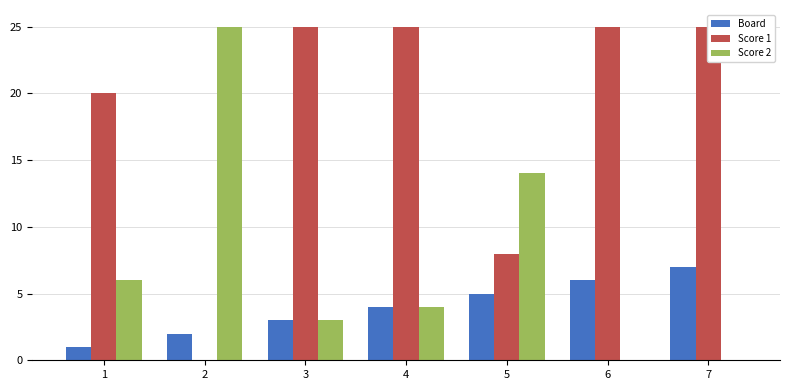

The value of Board at 7 is 10. True or false?

False